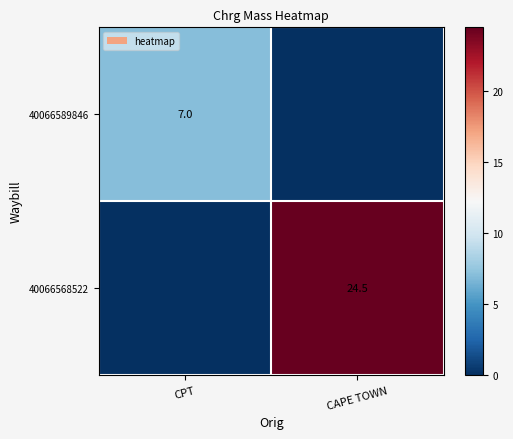

Is it true that 40066589846 equals 10.8 at CPT?

False